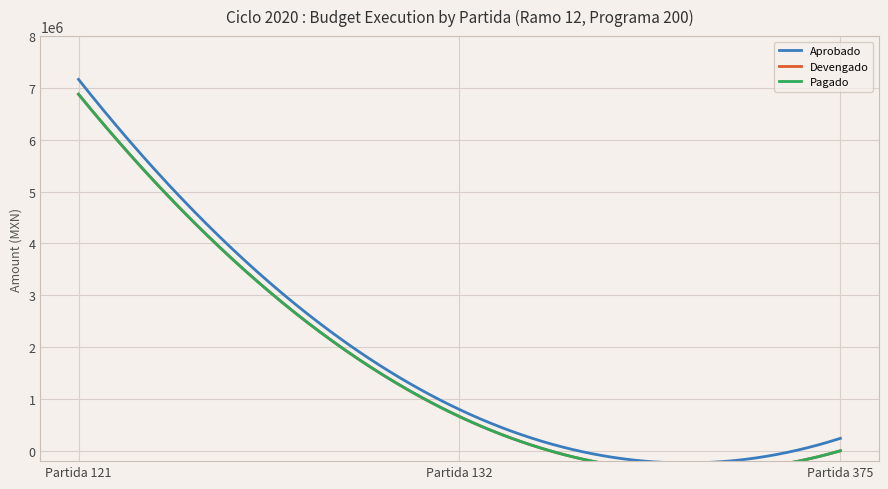

What is the maximum value shown in the chart?

7164926.0